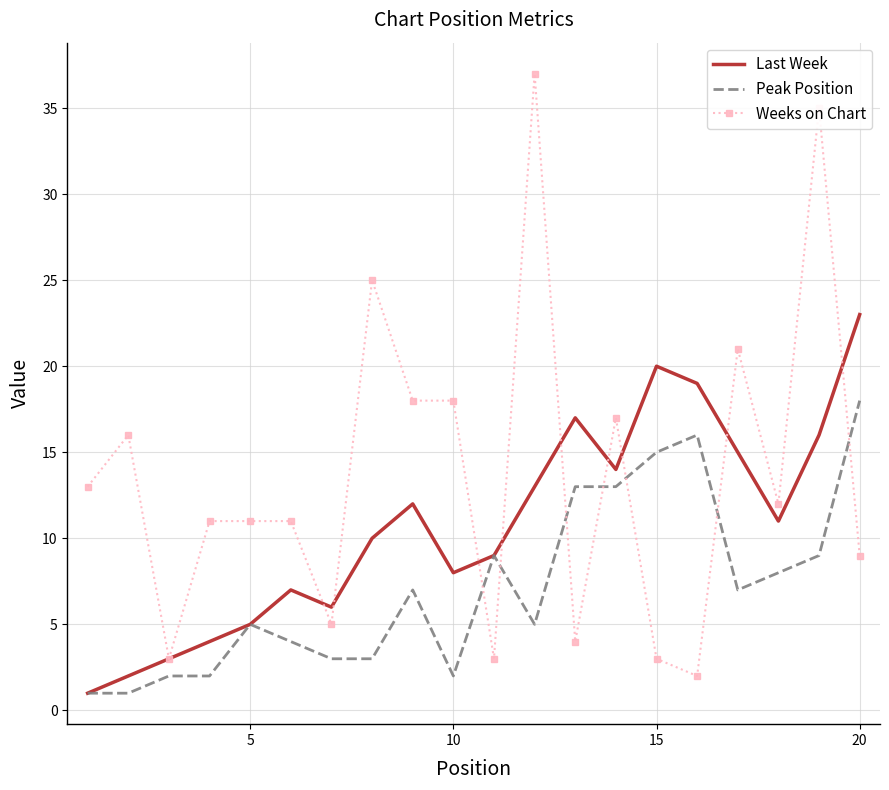

What is the highest value of the Last Week series?

23